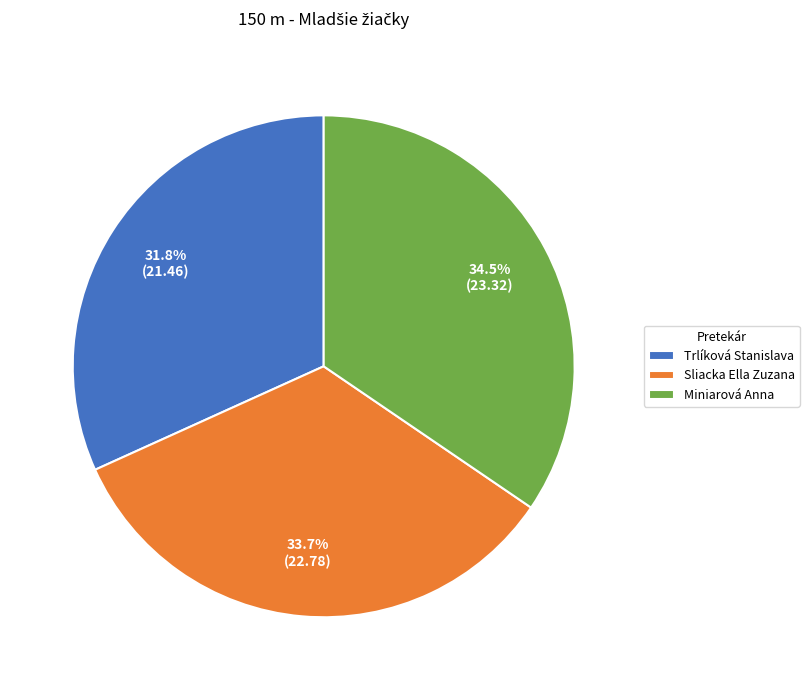

To the nearest percent, what is the average slice percentage?

33%